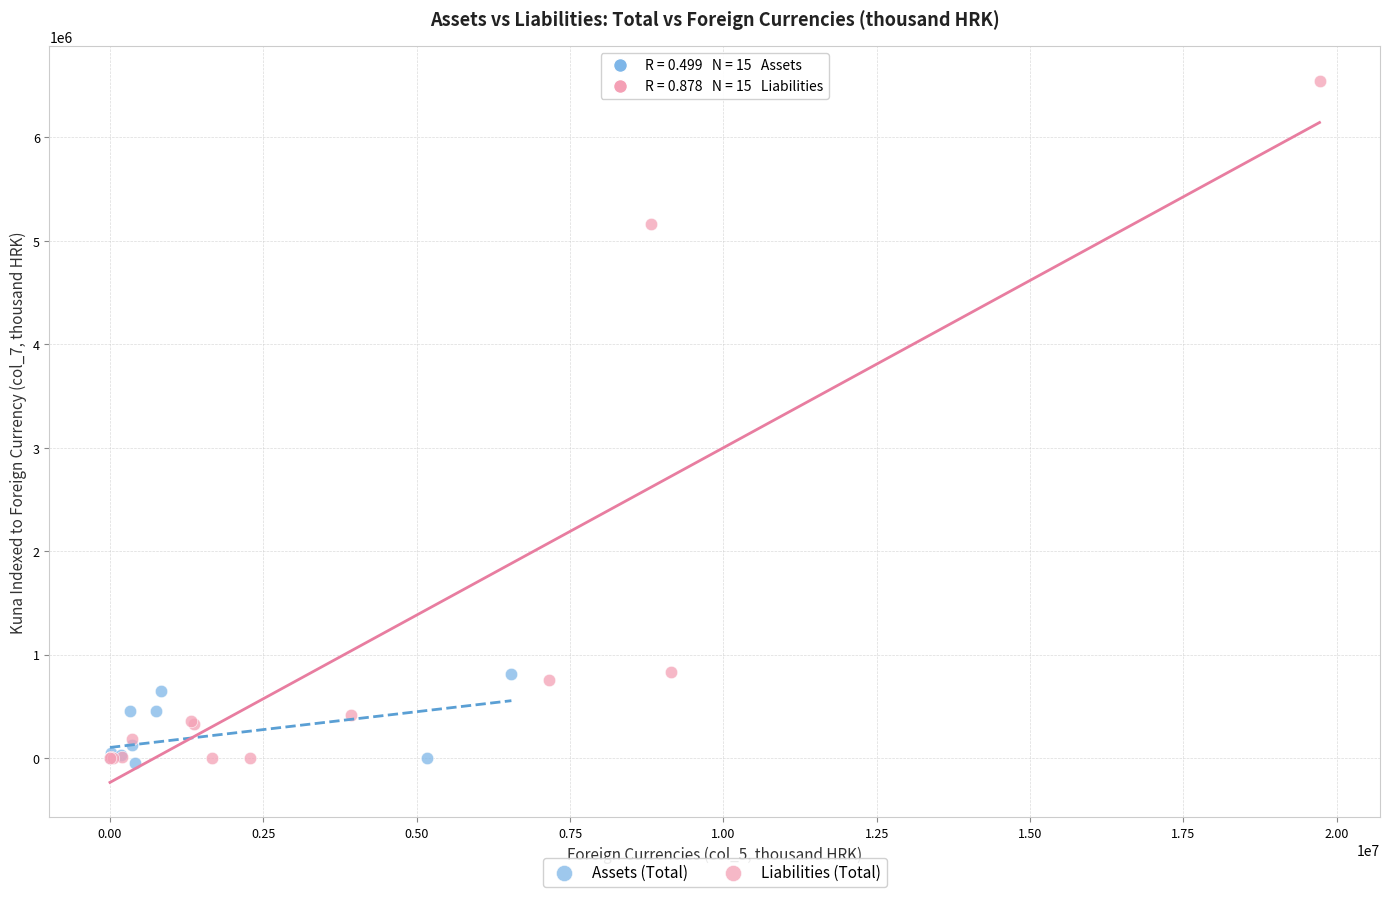

Which series contains the highest Y value?

Liabilities (Total)